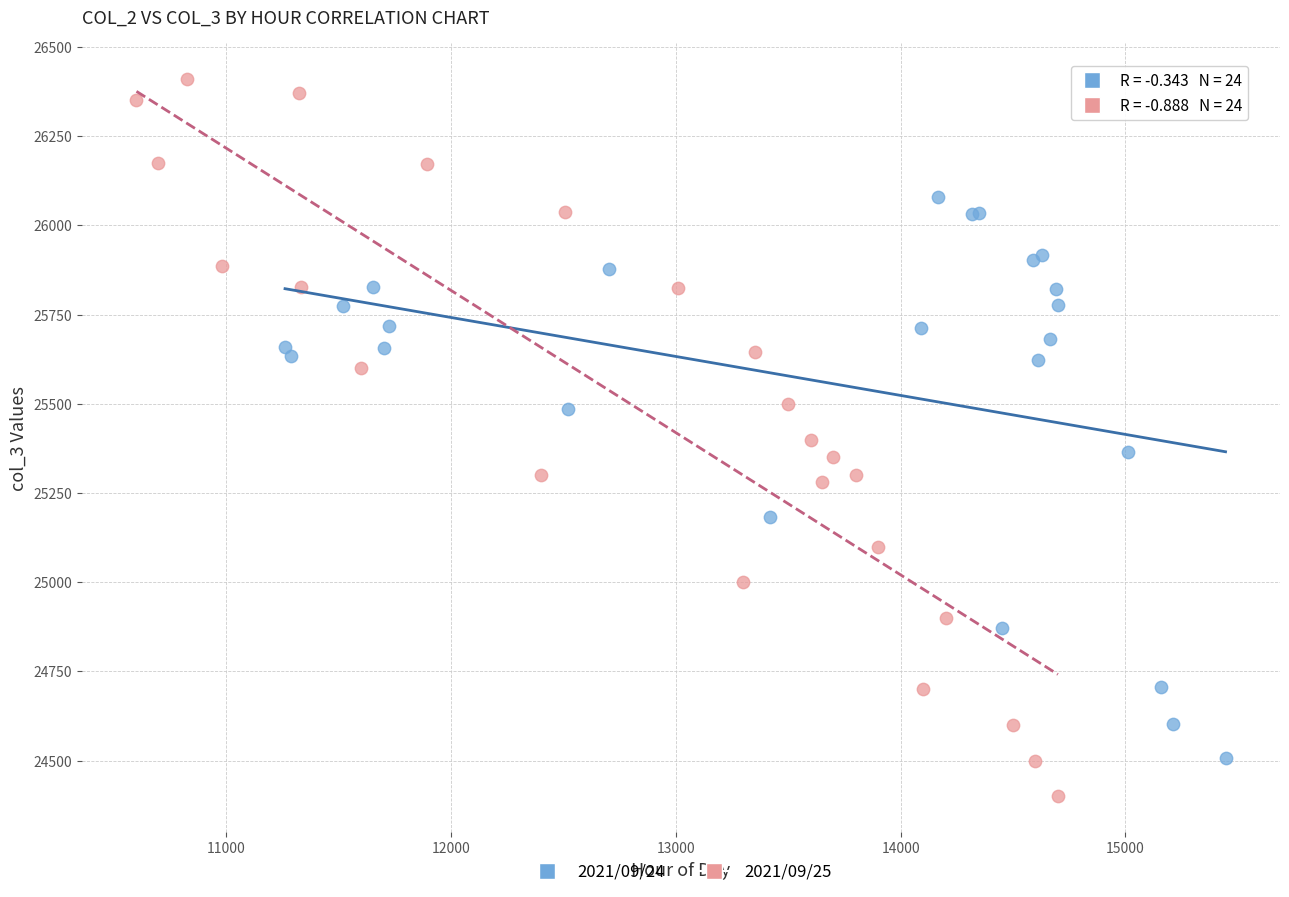

Which series reaches the minimum Y coordinate?

2021/09/25